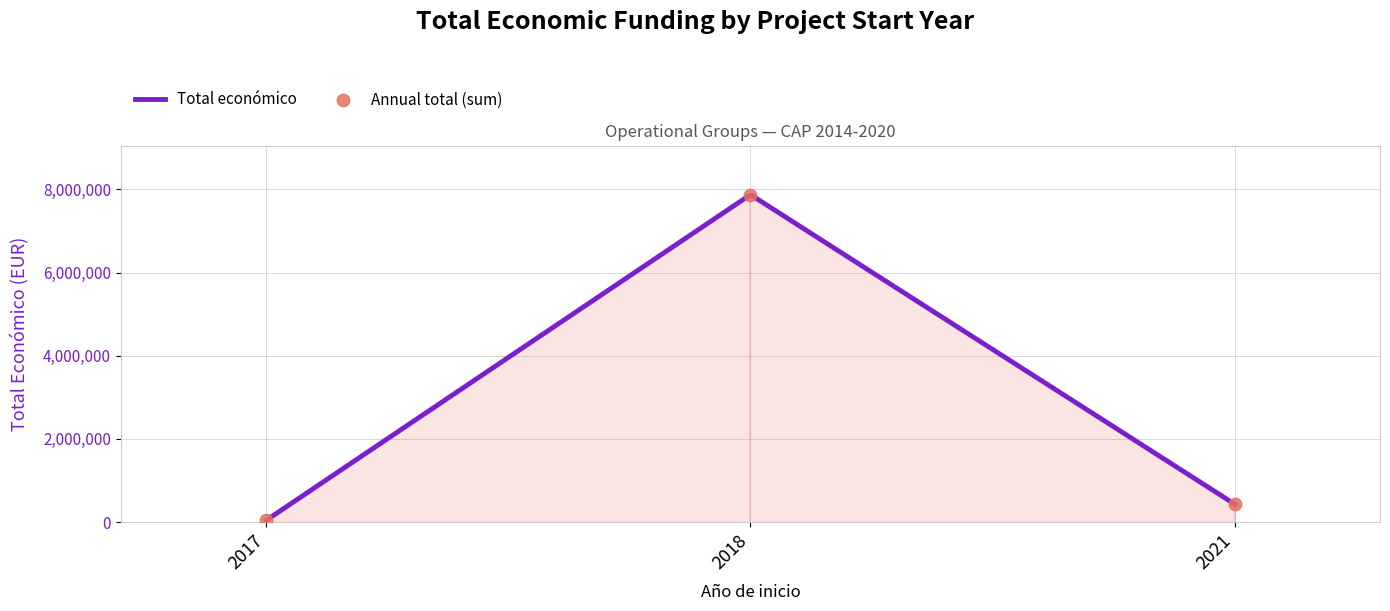

Which has a higher value, 2018 or 2018?

2018